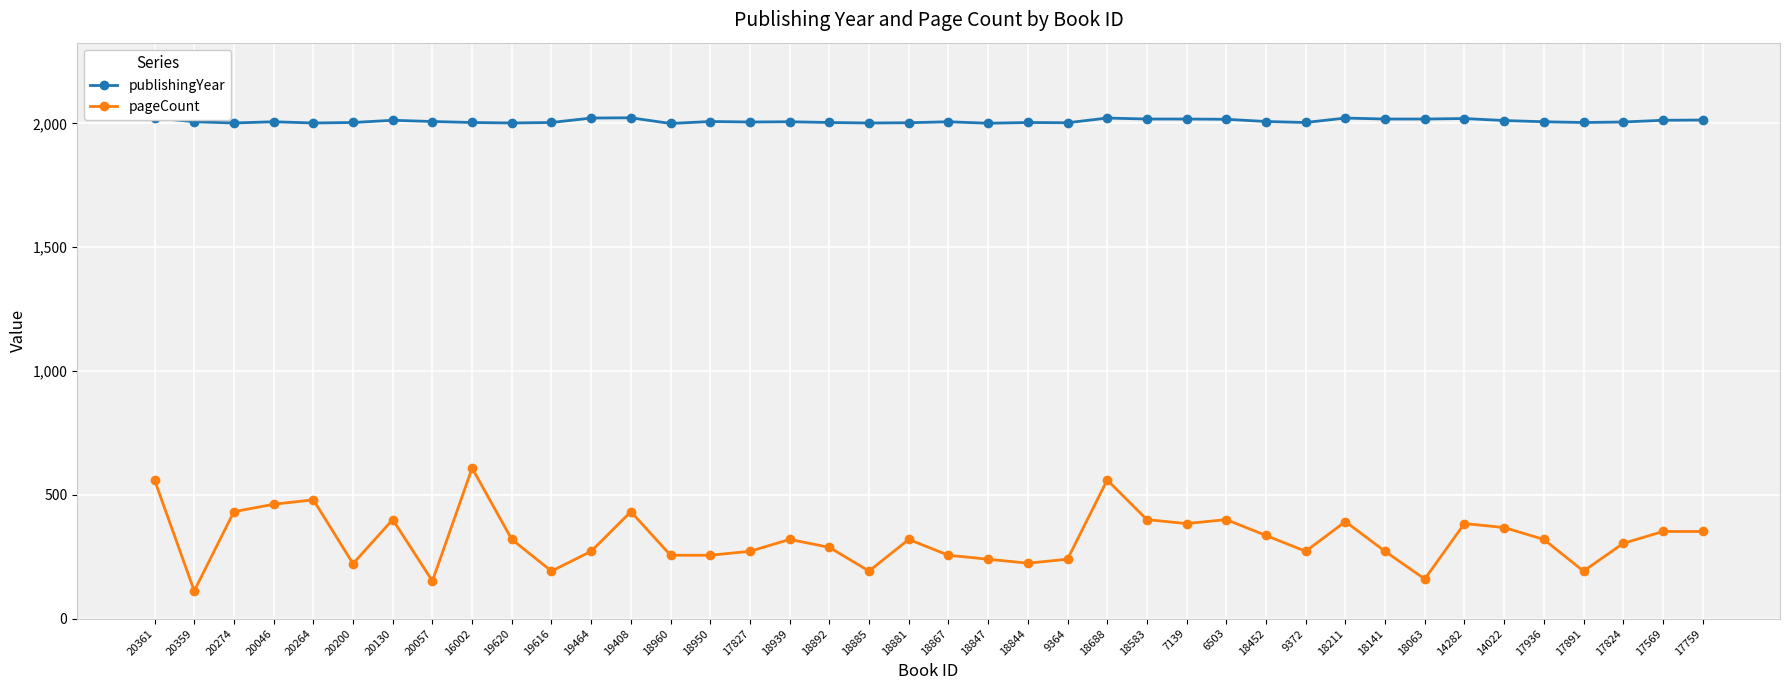

What are all the series names shown in the legend?

publishingYear, pageCount